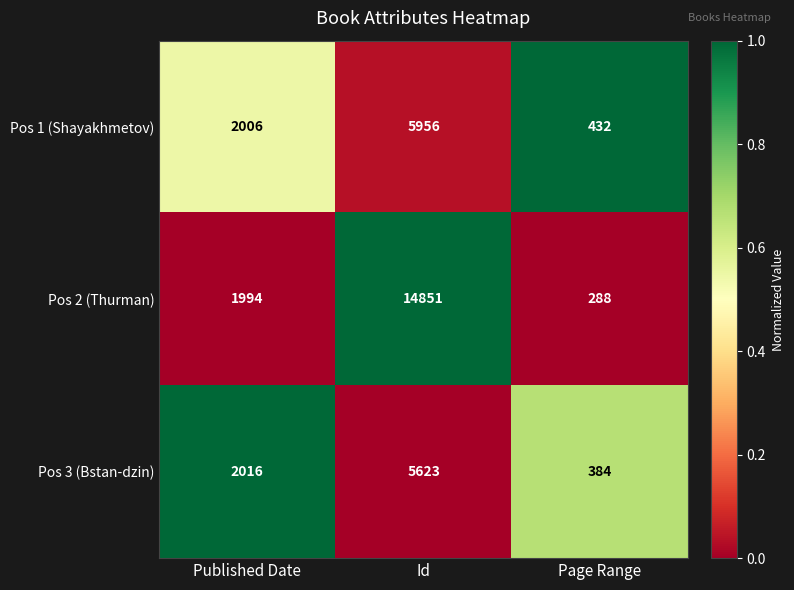

The value of Pos 1 (Shayakhmetov) at Page Range is 432. True or false?

True